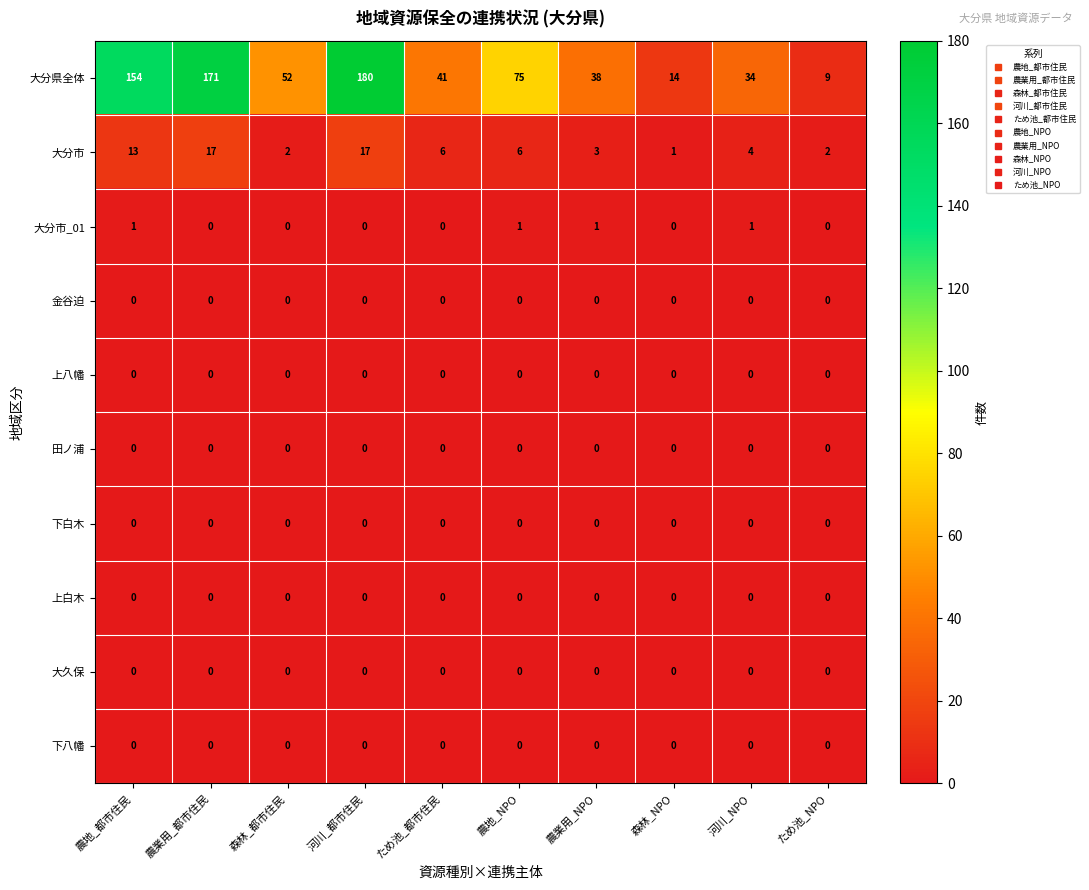

Which series has the largest total across all categories?

大分県全体